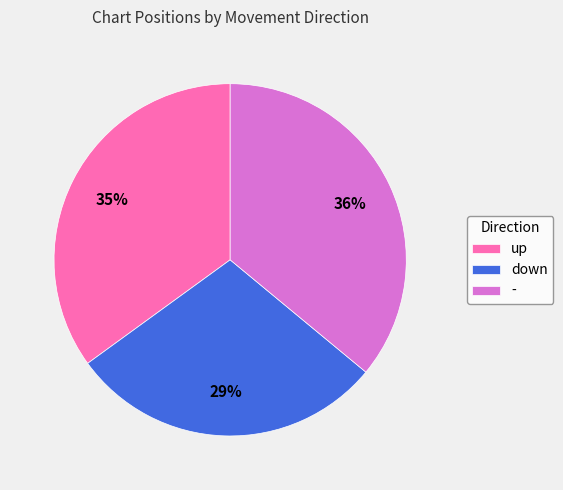

To the nearest percent, what is the difference between the - and up slice percentages?

1%